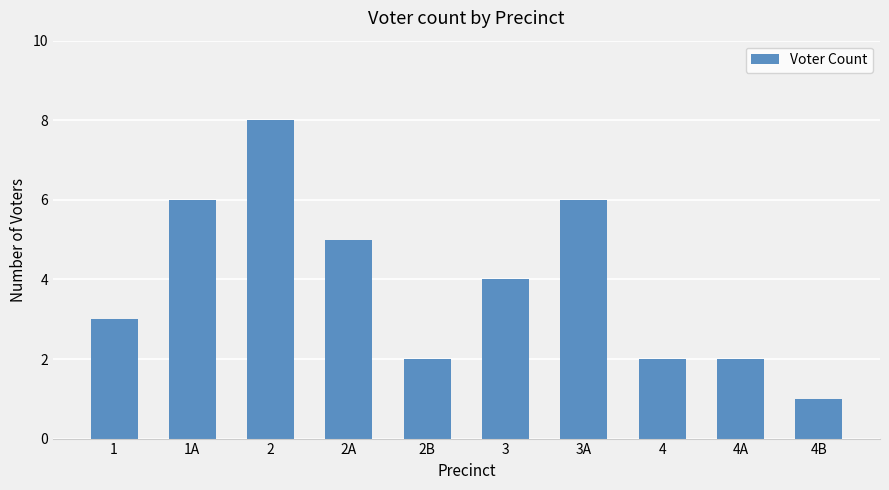

The chart shows a value of 11 at 1A. True or false?

False